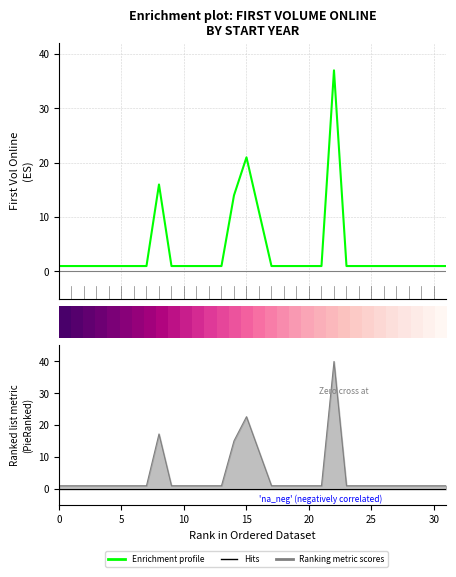

What is the maximum value shown in the chart?

37.0